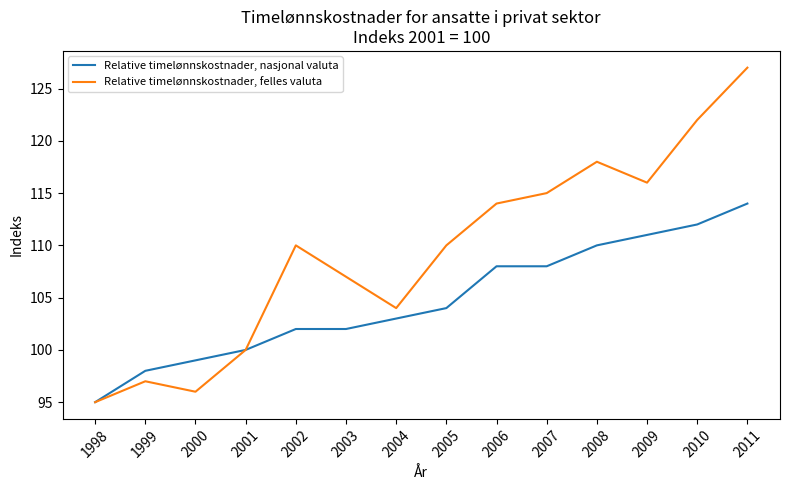

At which category does the chart reach its peak across all series?

2011